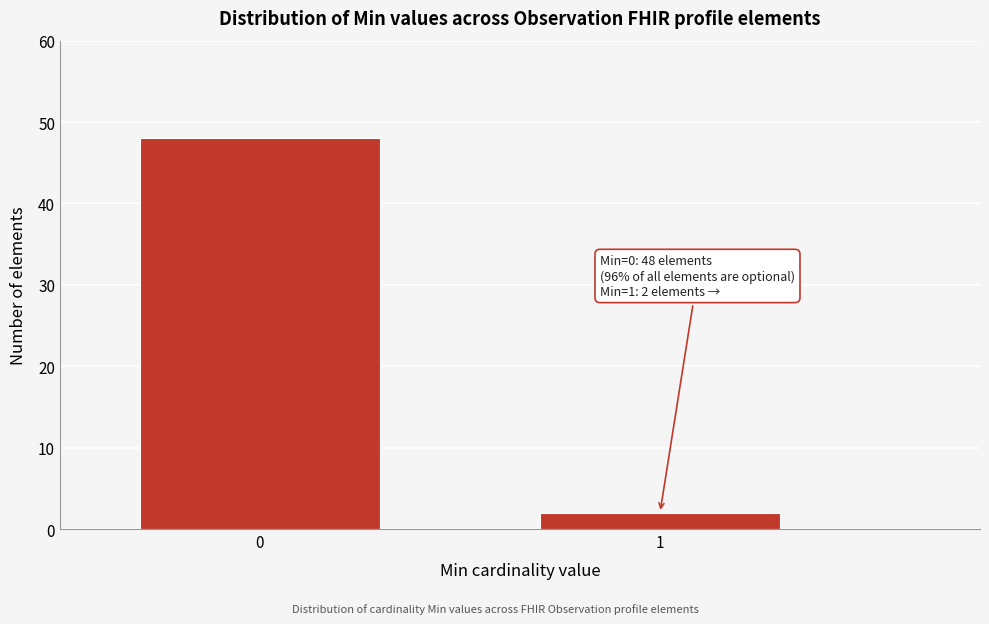

Reading left to right, transcribe all the data shown in this chart.

48	2